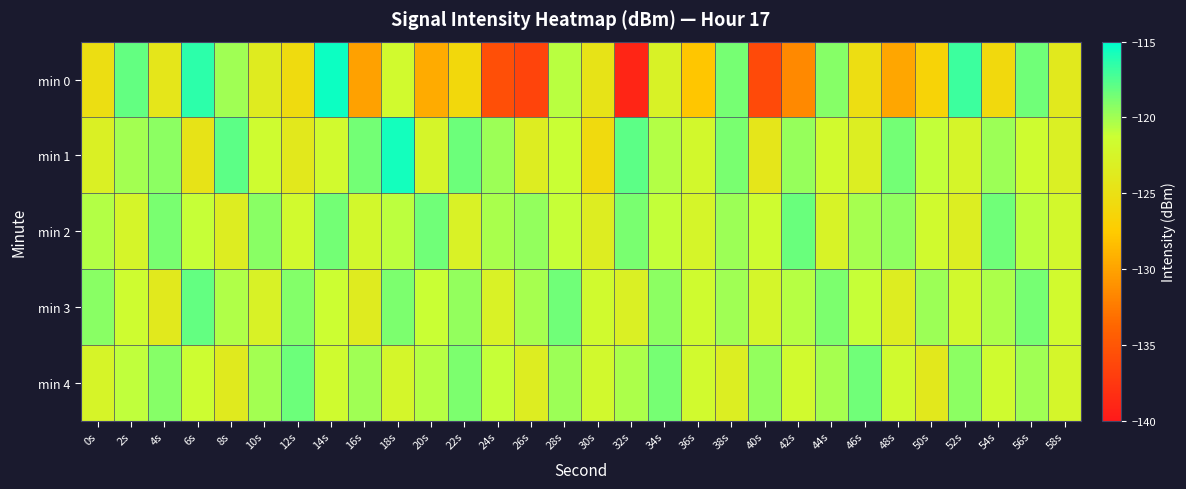

Reading left to right, what are all the values shown in this chart?

min 0: 0s=-125.3	2s=-118.1	4s=-124.3	6s=-116.4	8s=-119.9	10s=-123.6	12s=-125.6	14s=-115.5	16s=-130.1	18s=-121.9	20s=-129.5	22s=-126.0	24s=-135.6	26s=-136.5	28s=-120.7	30s=-124.7	32s=-139.0	34s=-122.8	36s=-127.8	38s=-118.7	40s=-136.0	42s=-131.5	44s=-119.2	46s=-125.3	48s=-129.8	50s=-126.6	52s=-116.9	54s=-125.9	56s=-118.4	58s=-124.0
min 1: 0s=-123.1	2s=-120.0	4s=-119.4	6s=-124.6	8s=-117.9	10s=-121.6	12s=-124.1	14s=-121.9	16s=-118.5	18s=-115.7	20s=-122.5	22s=-118.3	24s=-119.8	26s=-123.4	28s=-121.2	30s=-125.7	32s=-117.9	34s=-120.5	36s=-122.1	38s=-118.8	40s=-124.3	42s=-119.7	44s=-121.9	46s=-123.2	48s=-118.5	50s=-121.0	52s=-122.3	54s=-119.9	56s=-121.5	58s=-123.1
min 2: 0s=-120.5	2s=-122.3	4s=-118.8	6s=-121.1	8s=-123.5	10s=-119.2	12s=-121.9	14s=-118.5	16s=-122.1	18s=-120.8	20s=-118.4	22s=-122.9	24s=-120.2	26s=-119.5	28s=-121.1	30s=-123.5	32s=-118.8	34s=-121.0	36s=-122.3	38s=-119.9	40s=-121.5	42s=-118.2	44s=-122.7	46s=-120.1	48s=-119.5	50s=-121.8	52s=-123.2	54s=-118.5	56s=-120.8	58s=-122.1
min 3: 0s=-119.2	2s=-121.6	4s=-123.9	6s=-118.1	8s=-120.5	10s=-122.8	12s=-119.0	14s=-121.3	16s=-123.7	18s=-118.9	20s=-121.2	22s=-119.6	24s=-122.9	26s=-120.1	28s=-118.5	30s=-121.8	32s=-123.0	34s=-119.3	36s=-121.7	38s=-119.9	40s=-122.2	42s=-120.6	44s=-118.9	46s=-121.1	48s=-123.5	50s=-119.8	52s=-122.0	54s=-120.3	56s=-118.7	58s=-121.9
min 4: 0s=-122.6	2s=-120.9	4s=-119.1	6s=-121.5	8s=-123.8	10s=-120.0	12s=-118.3	14s=-121.7	16s=-119.9	18s=-122.2	20s=-120.6	22s=-118.9	24s=-121.1	26s=-123.5	28s=-119.8	30s=-122.0	32s=-120.3	34s=-118.7	36s=-121.9	38s=-123.2	40s=-119.6	42s=-121.9	44s=-120.1	46s=-118.5	48s=-121.8	50s=-124.0	52s=-119.3	54s=-121.7	56s=-119.9	58s=-122.2